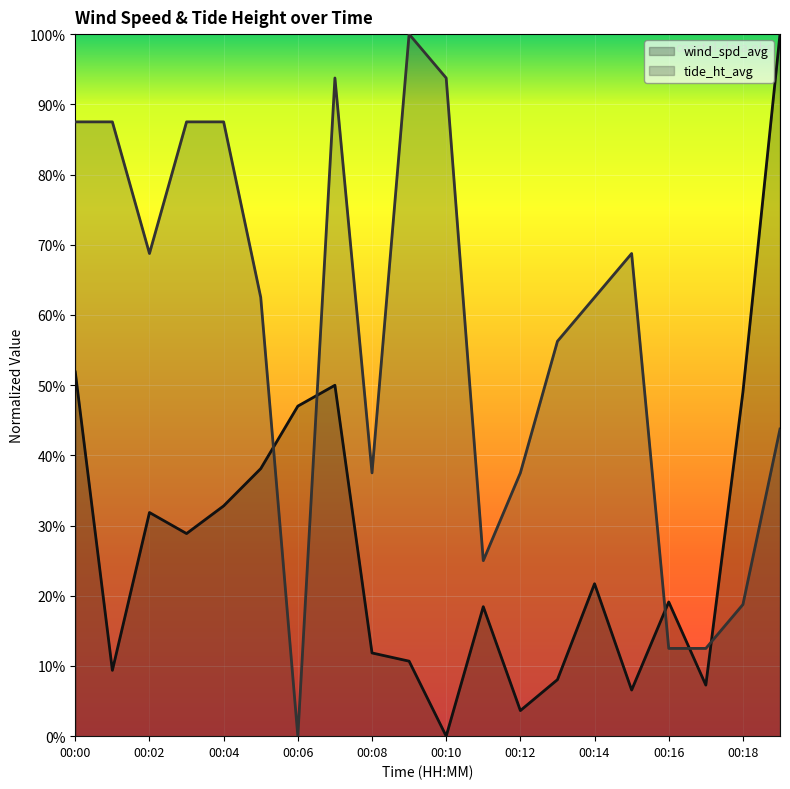

What is the sum of the wind_spd_avg values at 00:13 and 00:00?

0.6